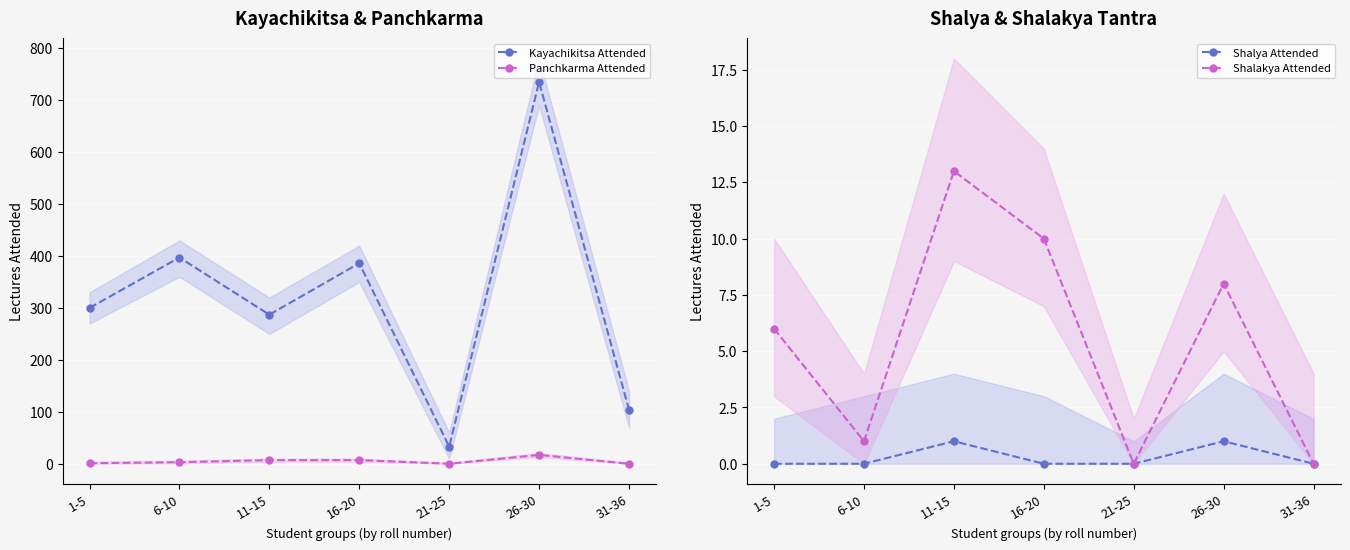

How many lines are shown in the chart?

4